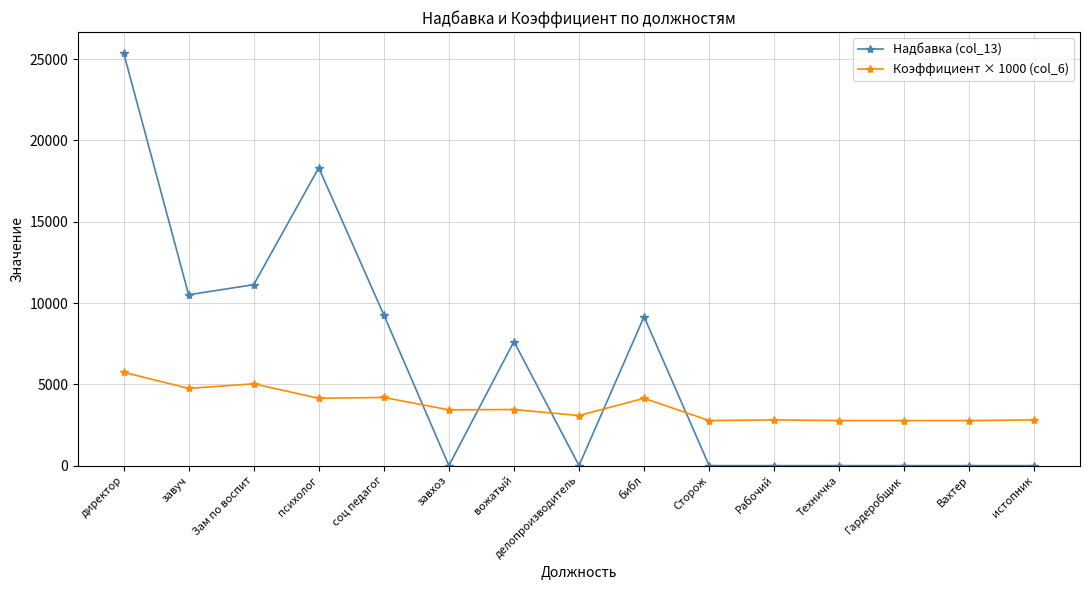

What is the total value across all series at психолог?

22456.4